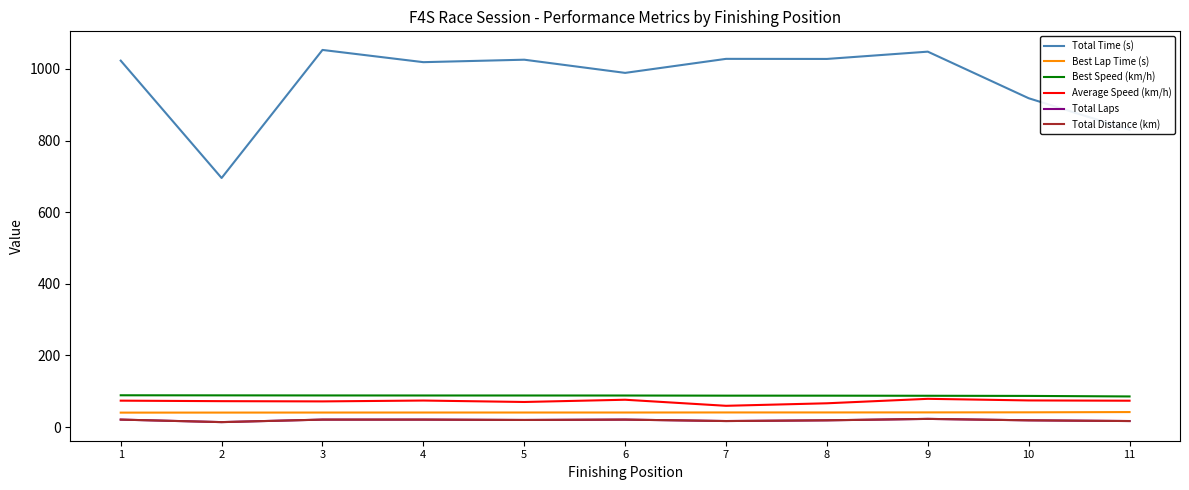

Is it true that Total Time (s) equals 323.4 at 1?

False